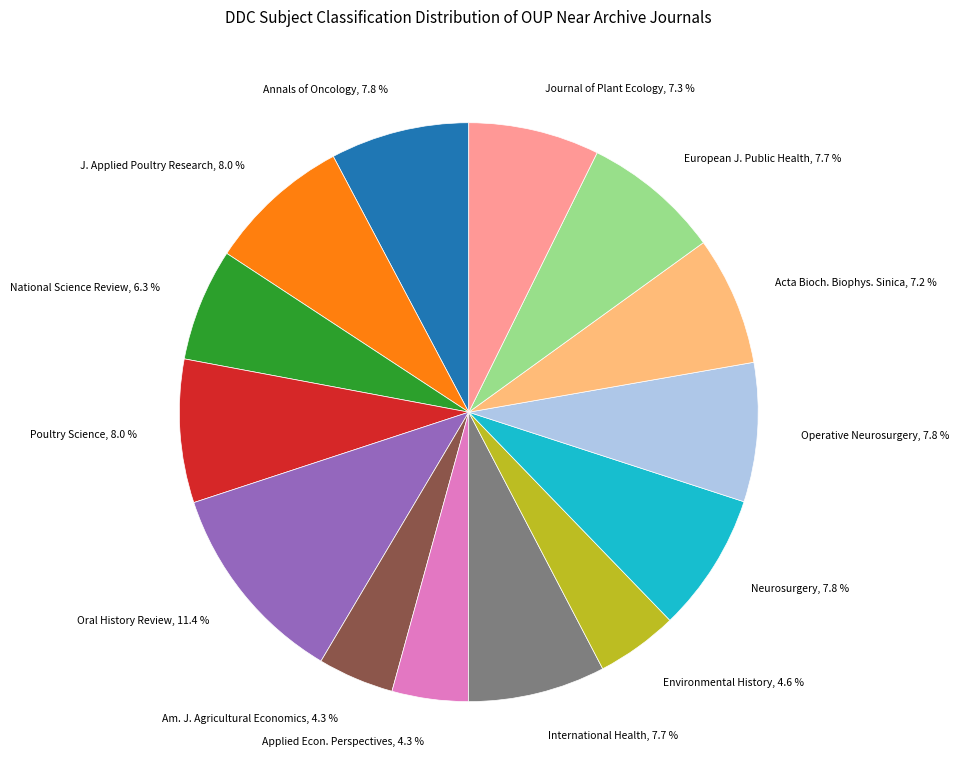

To the nearest percent, what is the average slice percentage?

7%